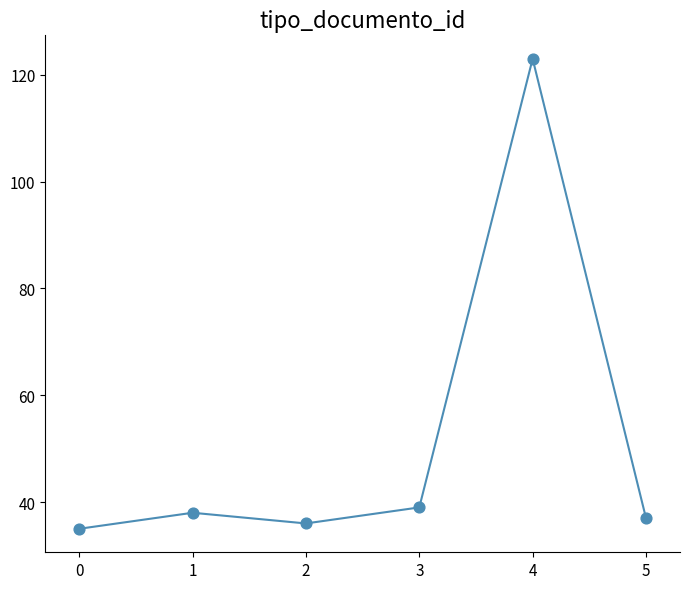

Which has a higher value, 4 or 2?

4